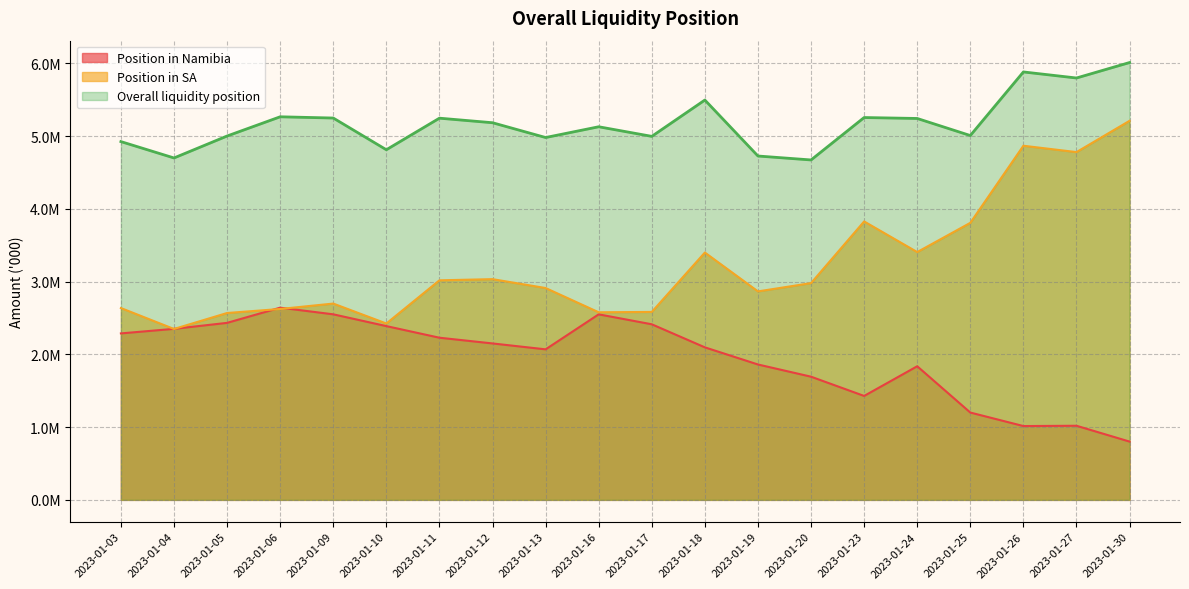

Reading left to right, what are all the values shown in this chart?

Position in Namibia: 2288531.6	2351196.7	2433441.2	2642328.5	2550968.5	2388963.6	2229244.0	2150578.4	2069350.2	2550667.7	2413885.3	2096786.6	1861254.5	1693344.0	1428722.8	1836838.8	1200416.6	1014708.3	1018790.5	801061.5
Position in SA: 2637354.5	2349589.0	2569043.7	2624573.8	2698895.5	2424819.9	3018547.4	3034652.8	2912446.4	2579150.3	2583922.6	3400433.1	2866310.8	2980095.2	3828006.8	3406977.1	3808798.6	4868792.5	4781413.8	5211798.8
Overall liquidity position: 4925886.1	4700785.7	5002484.8	5266902.3	5249864.0	4813783.5	5247791.5	5185231.2	4981796.6	5129817.9	4997807.8	5497219.7	4727565.3	4673439.1	5256729.6	5243815.9	5009215.2	5883500.8	5800204.2	6012860.3